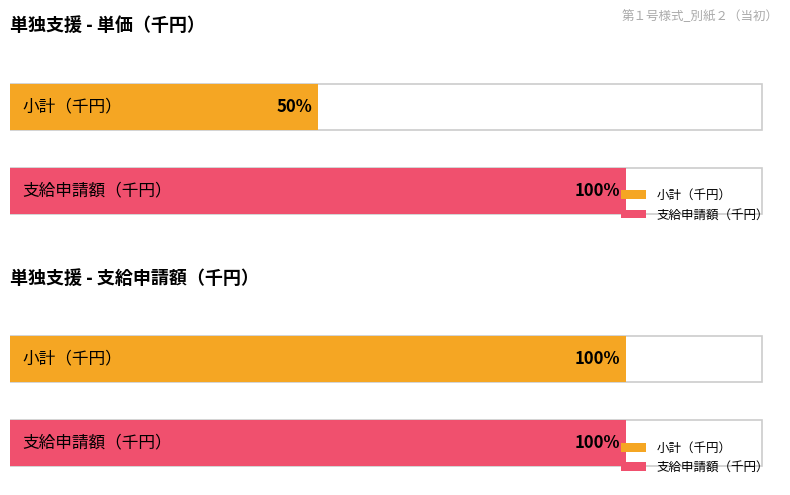

Does the chart contain any negative values?

No